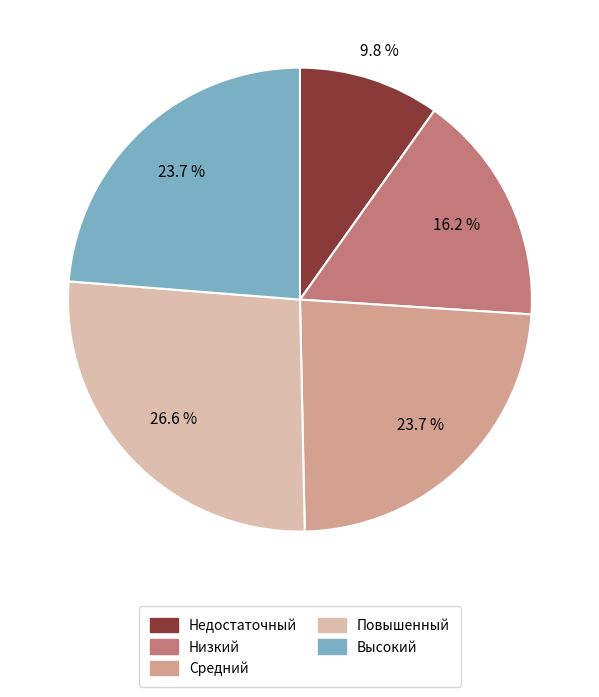

What is the largest slice in the pie chart?

Повышенный